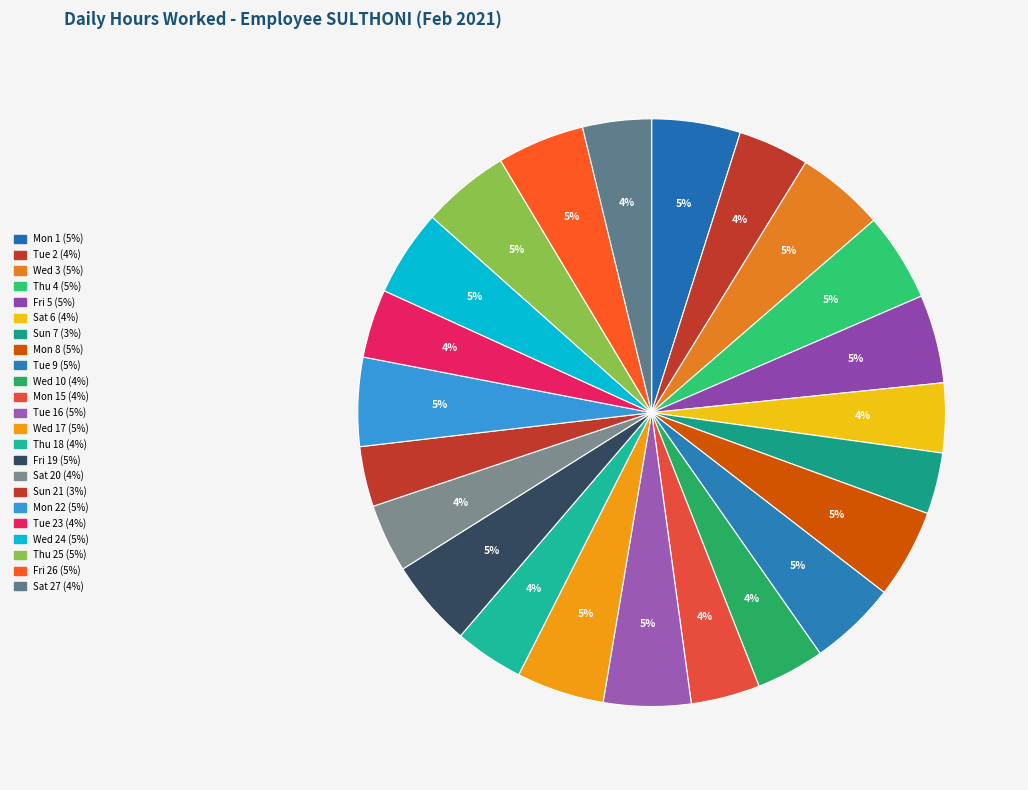

How many segments does this pie chart have?

23